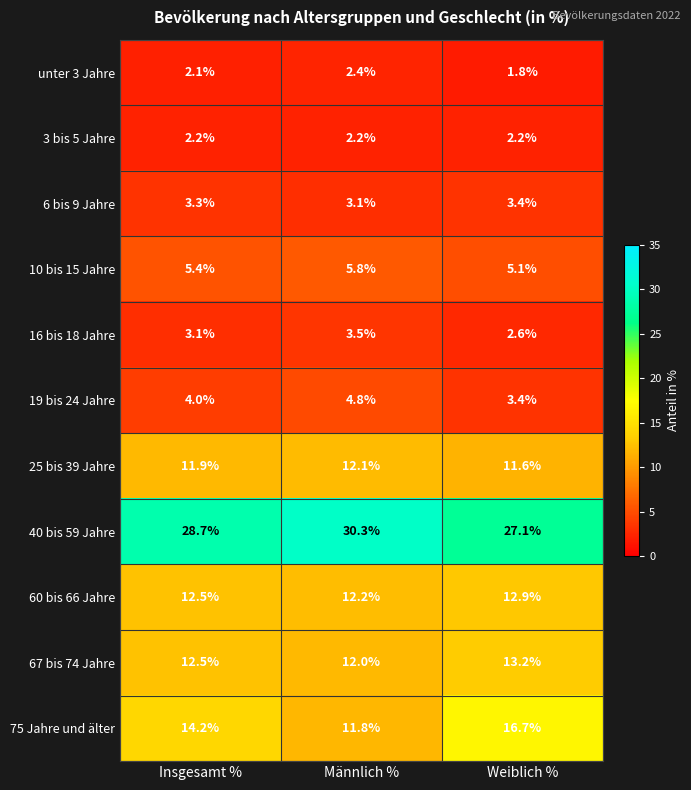

What is the maximum value for 10 bis 15 Jahre?

5.8